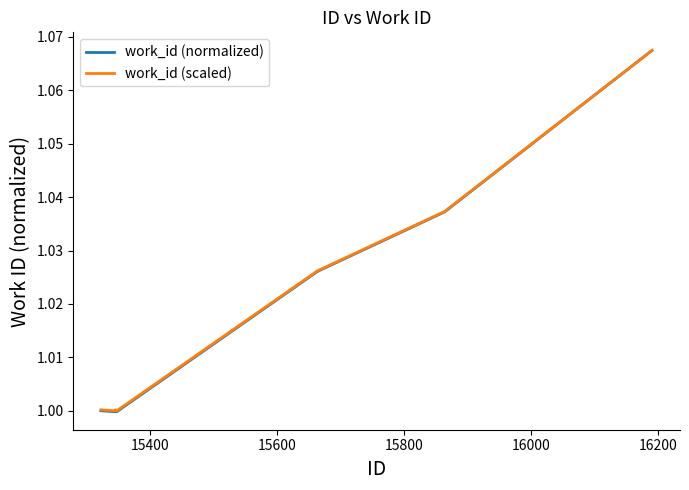

Which series has the widest spread of values?

work_id (normalized)